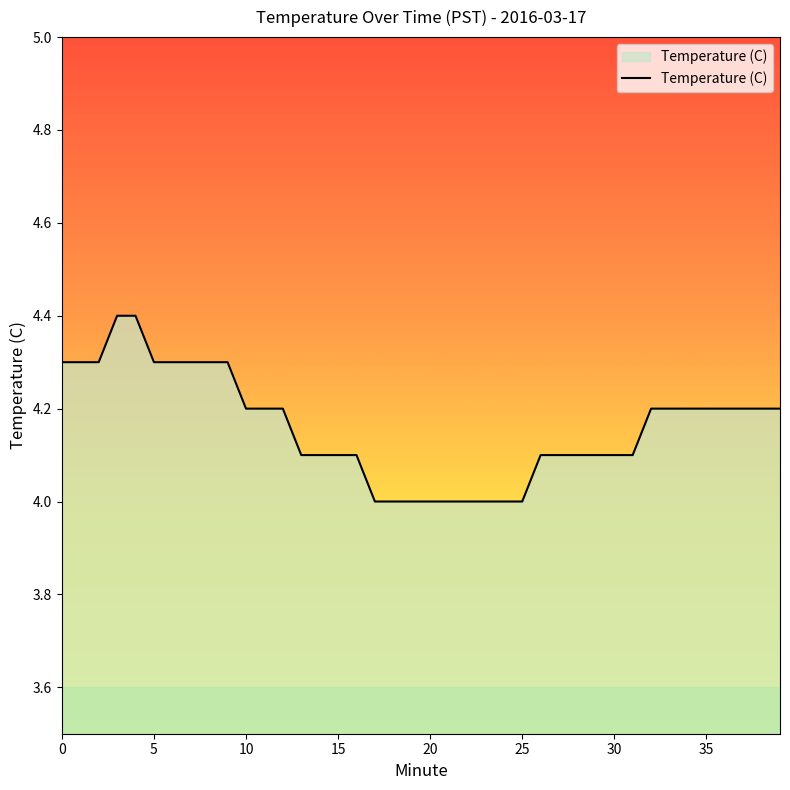

What is the smallest value displayed?

4.0